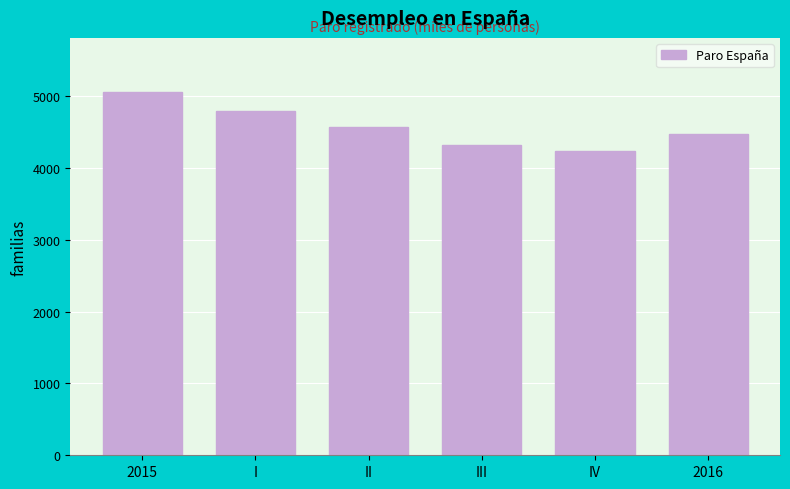

Reading left to right, list all the values displayed in this chart.

2015=5056.0	I=4791.4	II=4574.7	III=4320.8	IV=4237.8	2016=4481.2